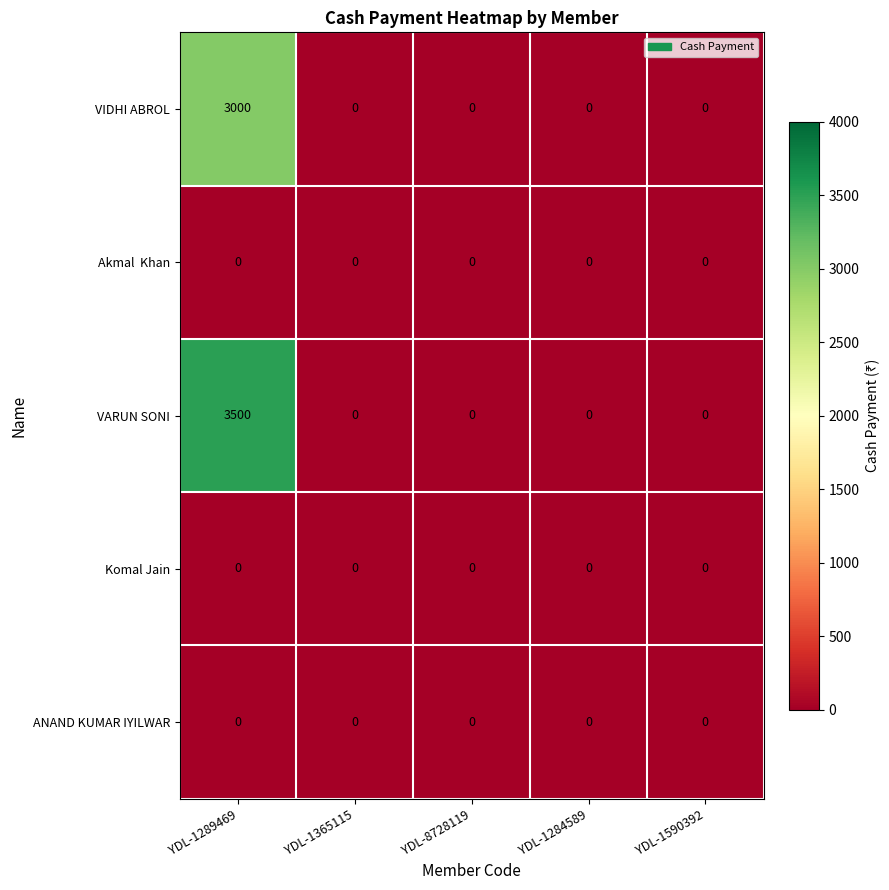

At which category is the sum across all series the highest?

YDL-1289469